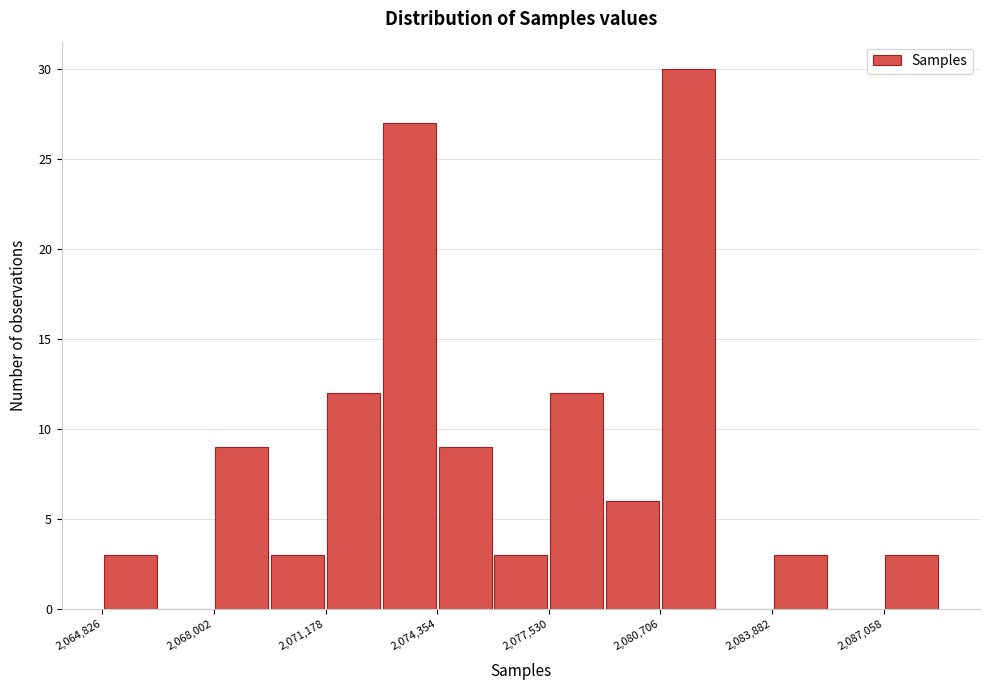

Around what value on the x-axis is the tallest bar? Give the approximate position of its centre, as read against the axis.

2081500